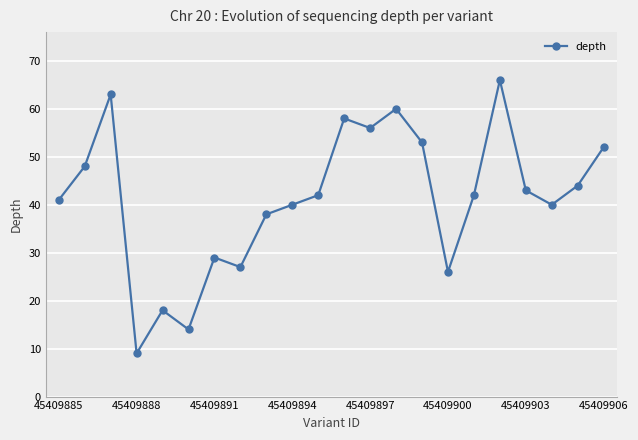

What is the value of the 11th point from the left?

42